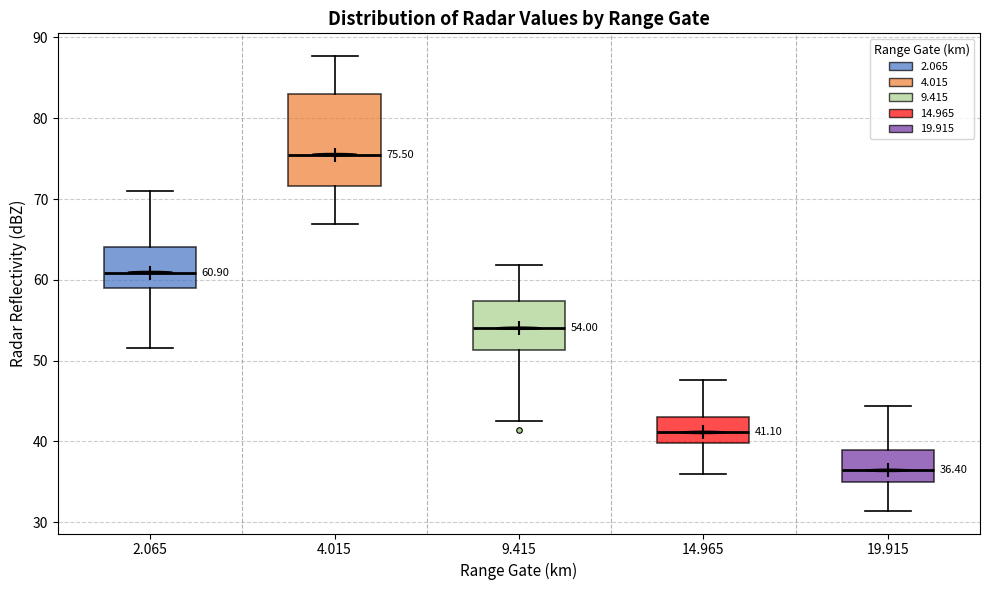

Which box's median line is the lowest?

19.915